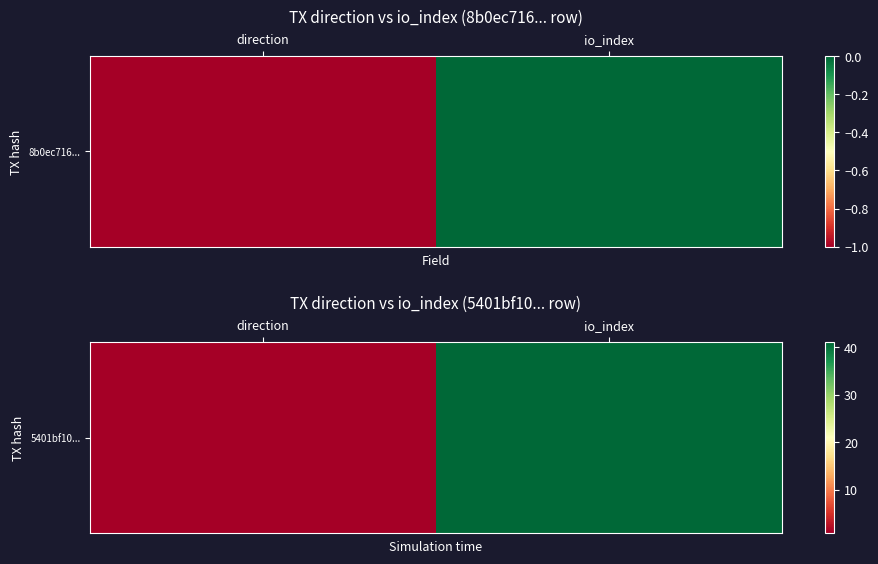

What is the sum of the values at io_index and direction?

42